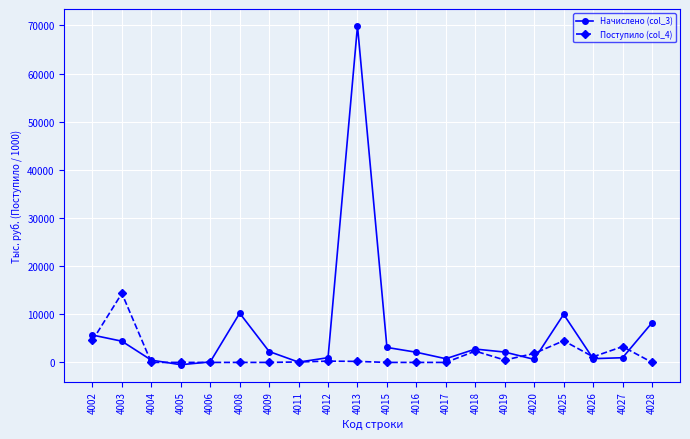

What value does the Начислено (col_3) series have at 4008?

10228.0